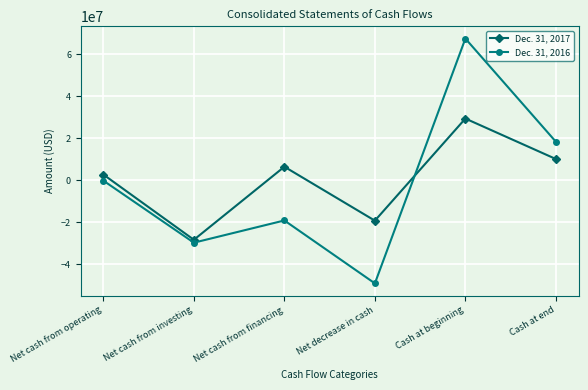

What is the label of the 4th point from the right?

Net cash from financing